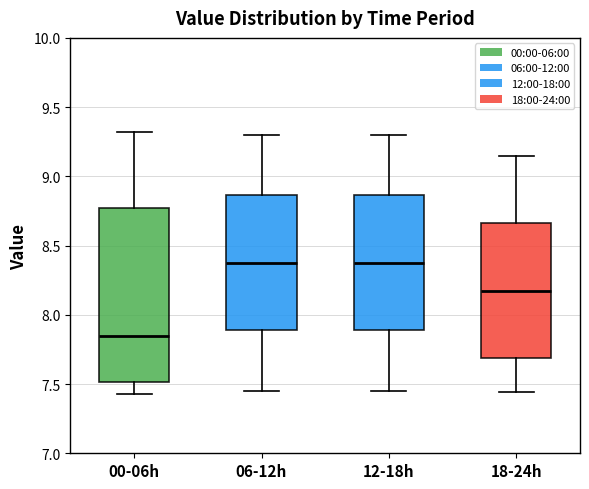

Which box is the tallest, from its lower edge to its upper edge?

00-06h